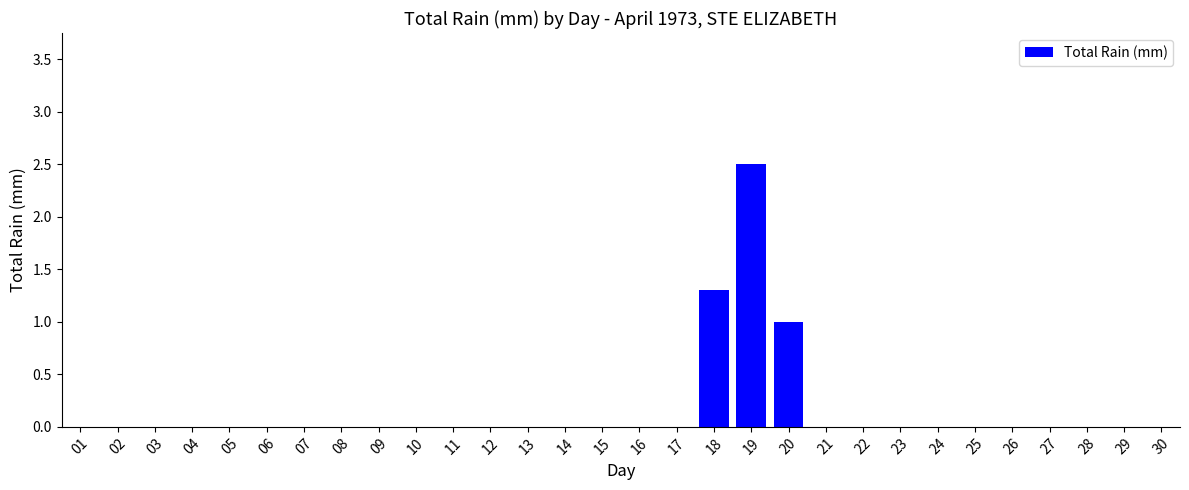

What is the change in value from 19 to 21?

-2.5